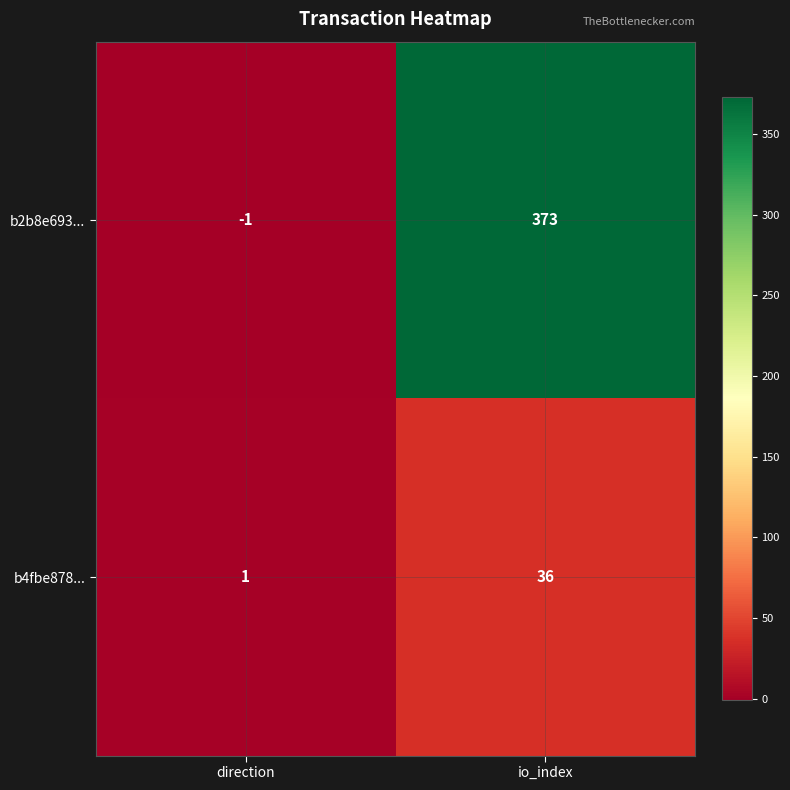

Which category has the lowest value across all series?

direction